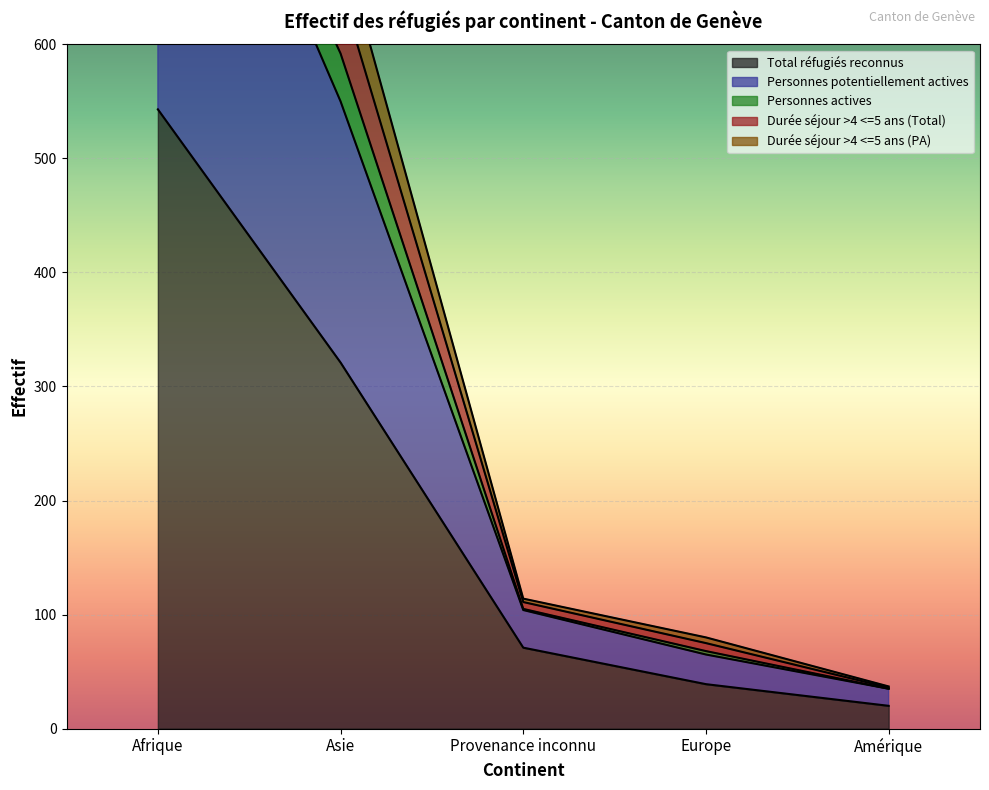

At which category is the sum across all series the highest?

Afrique